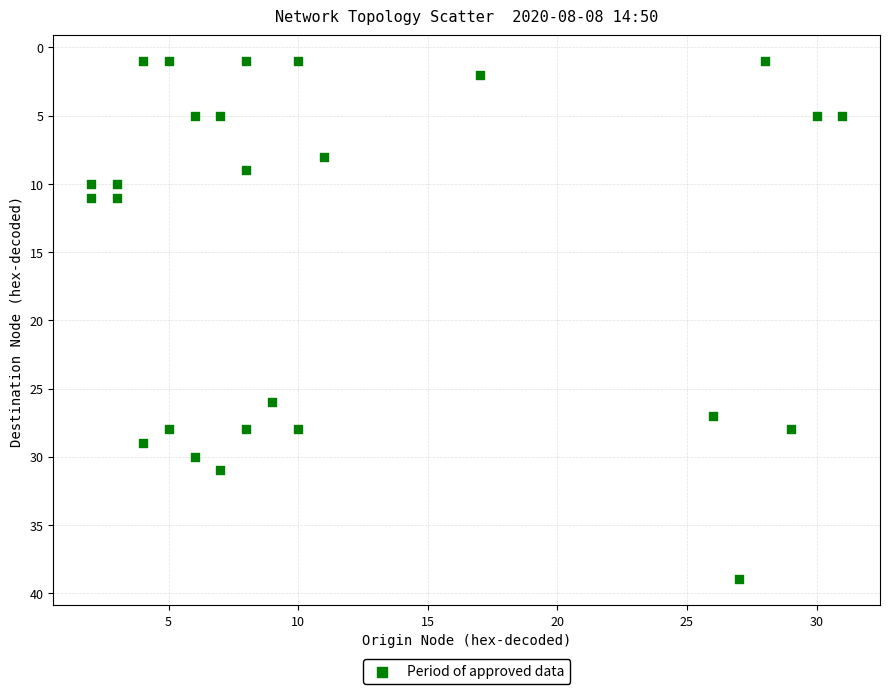

What is the range of X values (max minus min)?

29